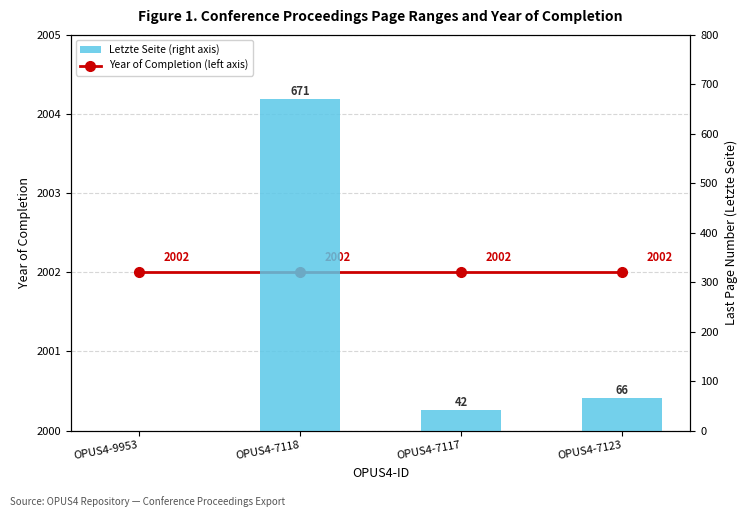

Which series has the widest spread of values?

Letzte Seite (right axis)